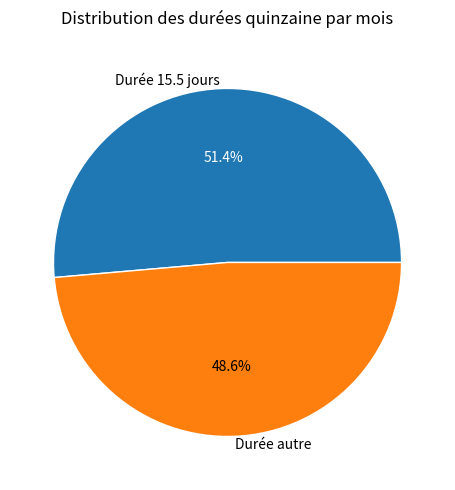

Count the number of slices in the pie.

2